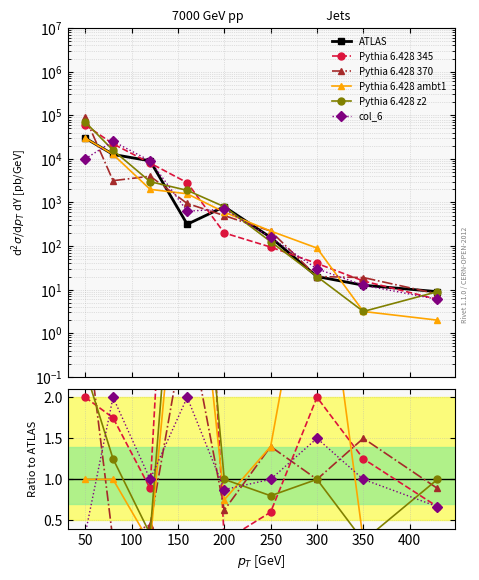

Rank the series at 150 from highest to lowest value.

ATLAS, Pythia 6.428 345, Pythia 6.428 z2, Pythia 6.428 ambt1, Pythia 6.428 370, col_6